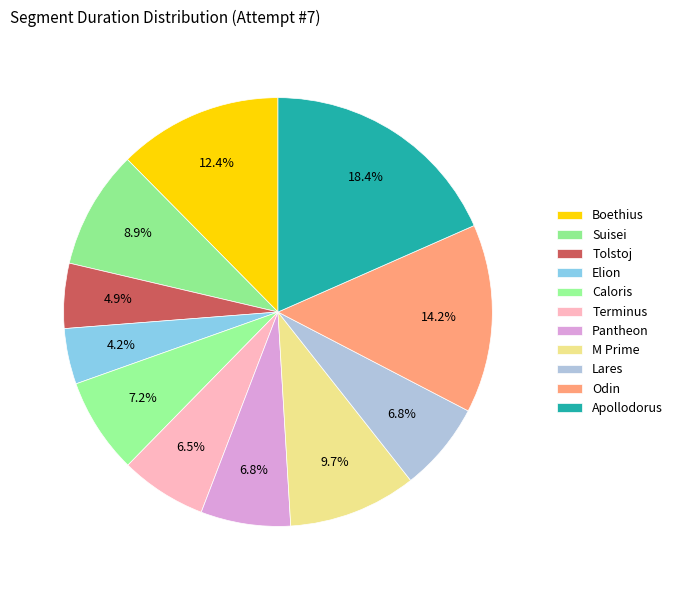

What percentage do Lares and Apollodorus together represent?

25.1%